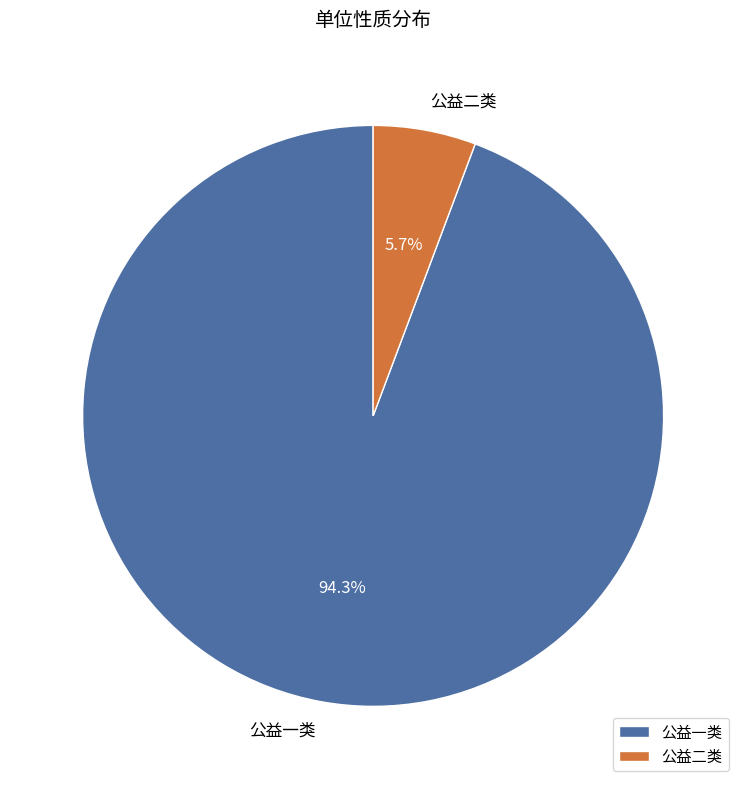

Which slice represents more than half of the pie?

公益一类